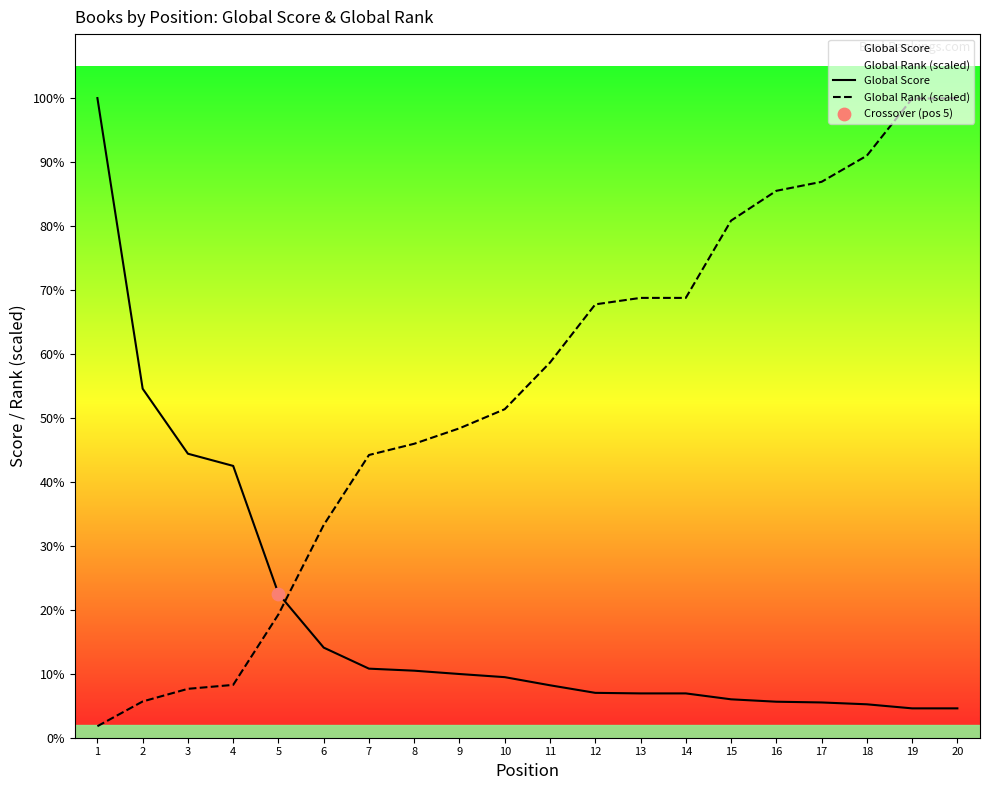

Which series contains the lowest Y value?

Global Rank (scaled)